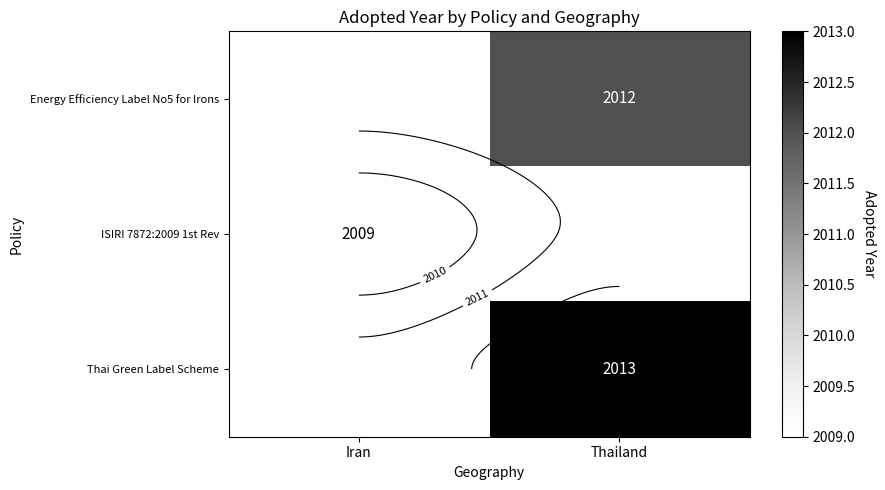

At how many categories does at least one series exceed 1926?

2